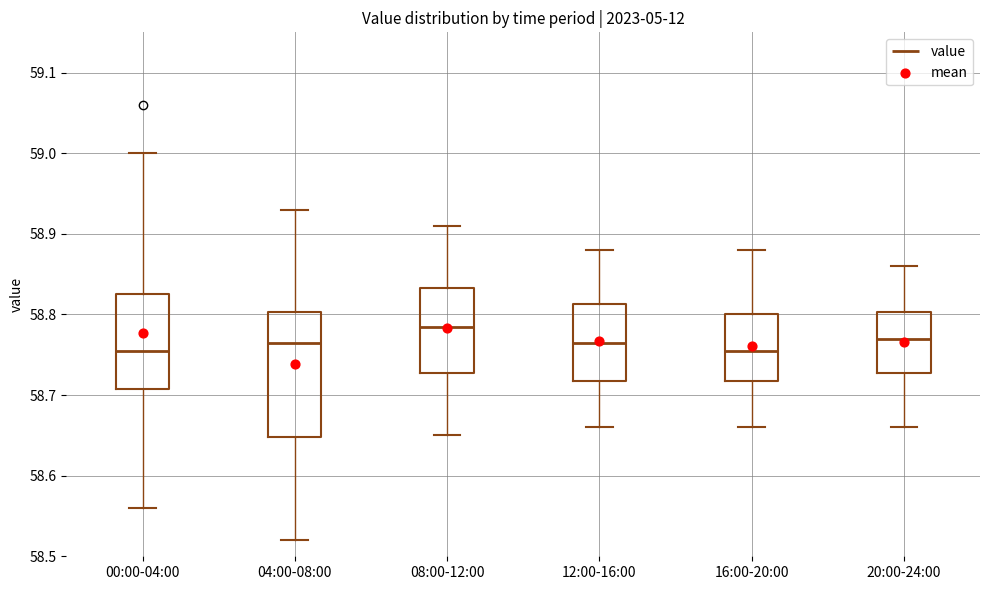

Which box is the tallest, from its lower edge to its upper edge?

04:00-08:00